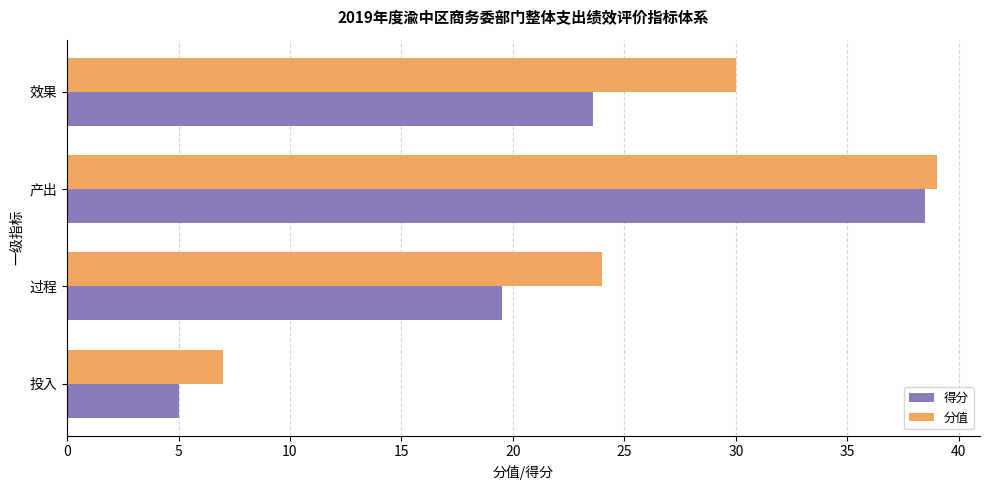

List the labels in order of 得分 value, largest first.

产出, 效果, 过程, 投入